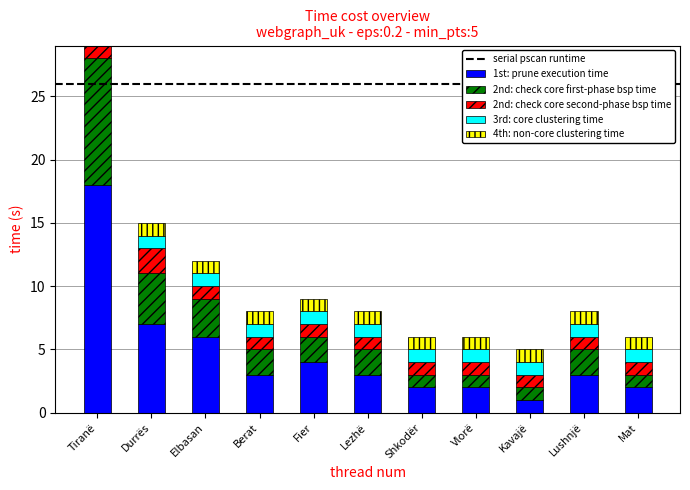

List the series in order of their peak value, lowest first.

4th: non-core clustering time, 3rd: core clustering time, 2nd: check core second-phase bsp time, 2nd: check core first-phase bsp time, 1st: prune execution time